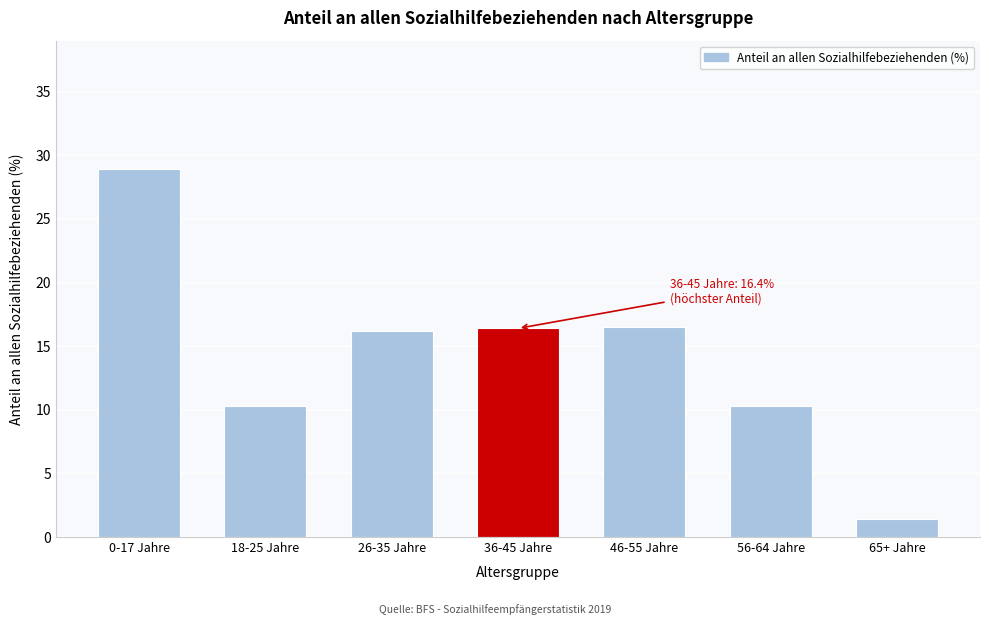

What is the maximum value shown in the chart?

28.9